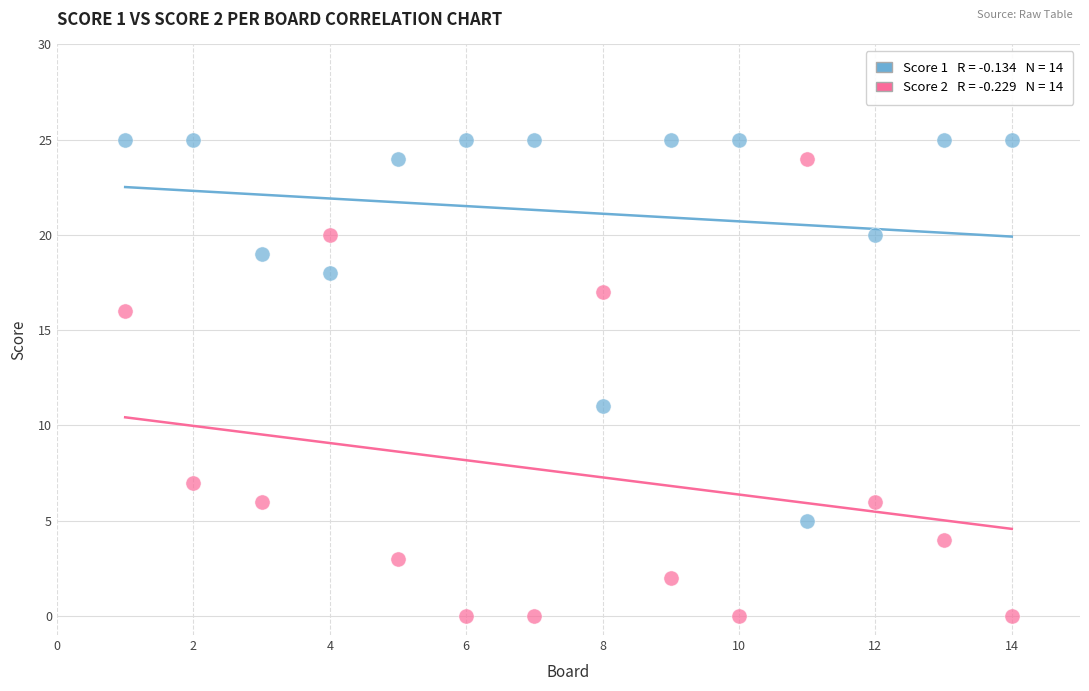

Across all data points, what is the range of X values (max minus min)?

13